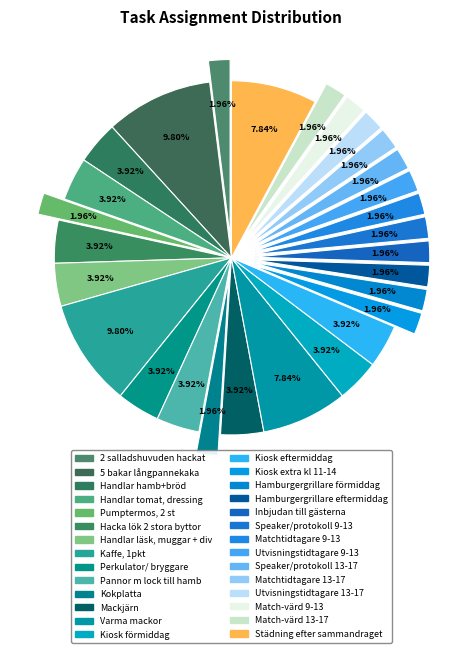

How much of the chart is everything except Kaffe, 1pkt?

90.2%